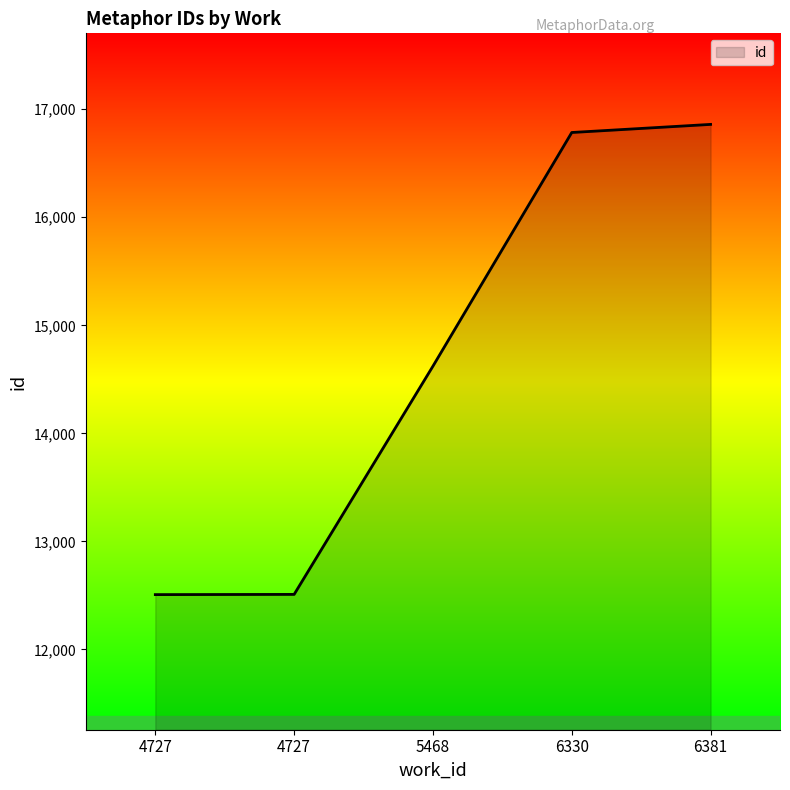

At which label does the data first exceed 14622?

6330